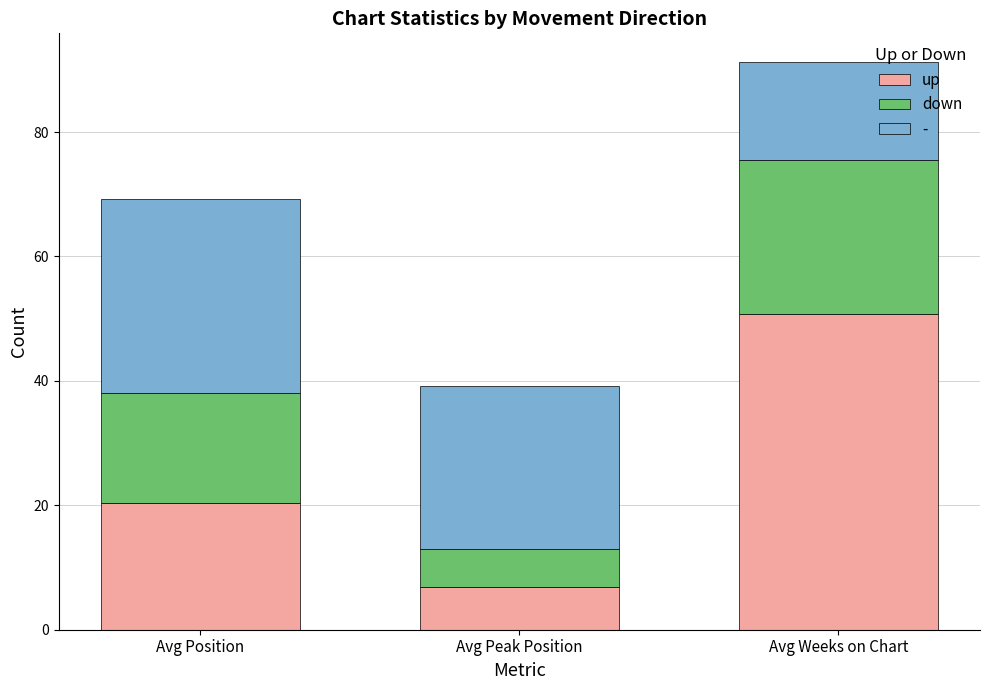

What is the sum of the up values at Avg Peak Position and Avg Position?

27.2